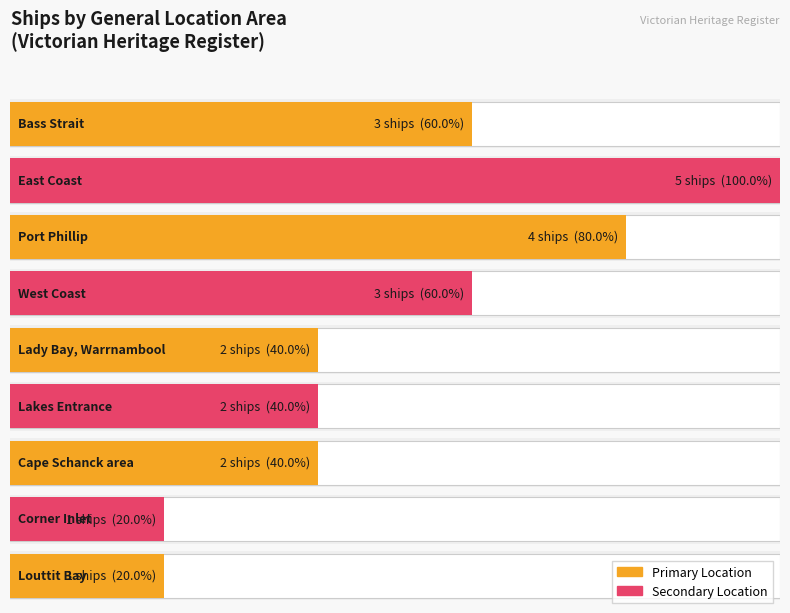

How many bars are there in total?

9